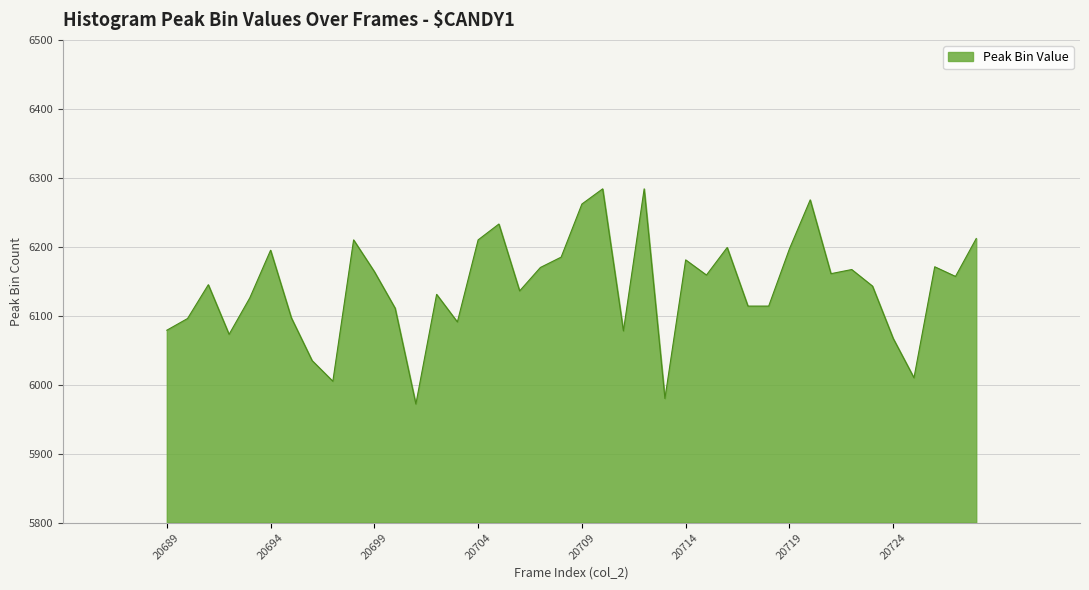

What is the minimum value shown in the chart?

5972